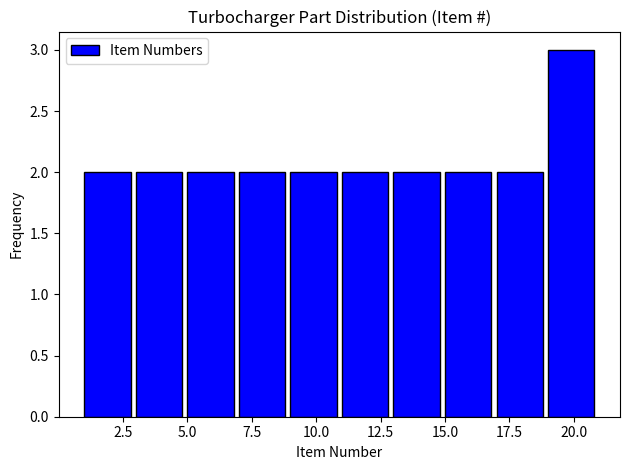

What is the height of the bar covering 1 to 3 on the x-axis? The values are not printed on the chart, so give them approximately, as read against the axis.

2